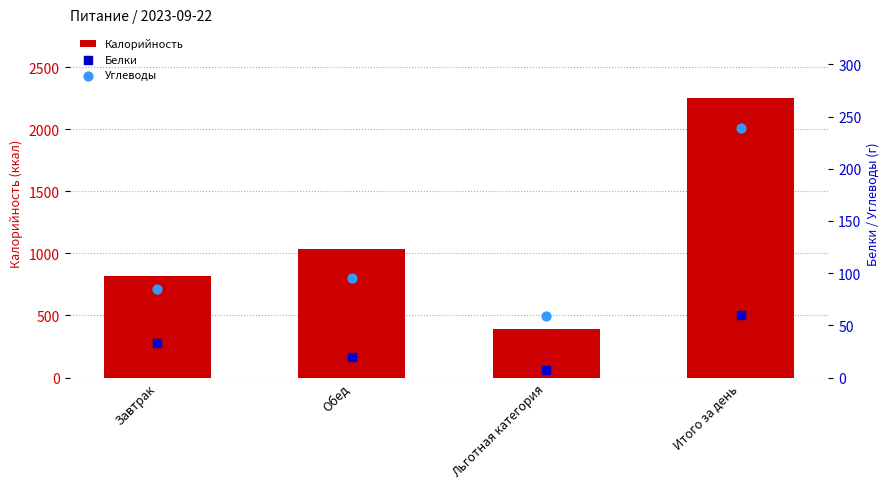

Which series contains the highest Y value?

Калорийность